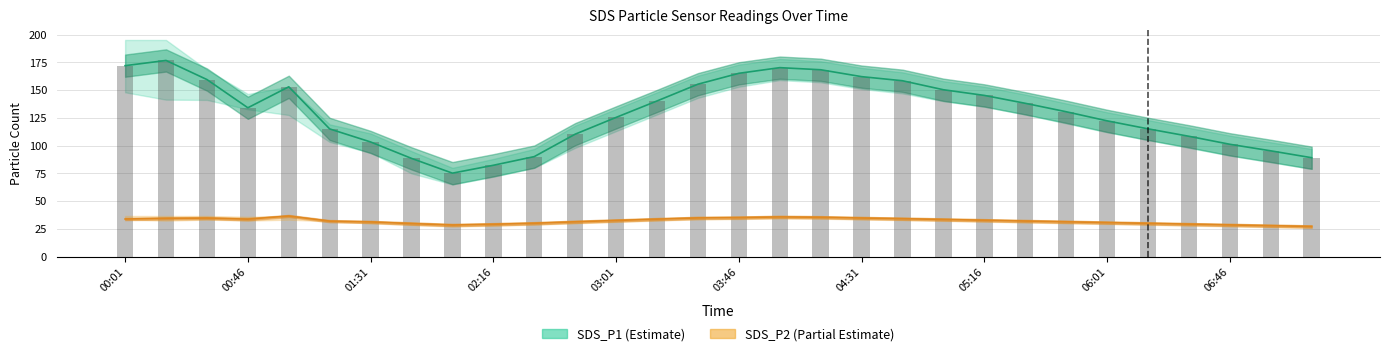

Where does the SDS_P1 series first go above 134?

00:01